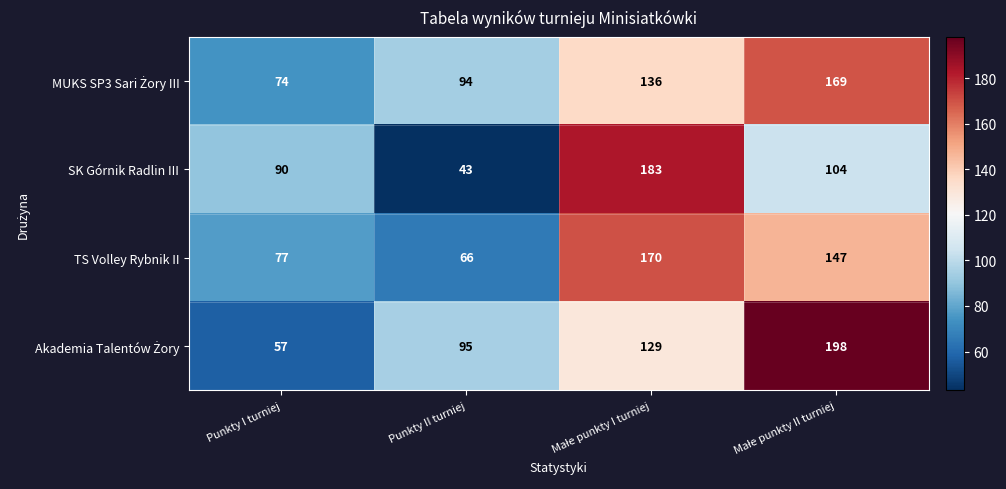

What is the total value across all series at Punkty I turniej?

298